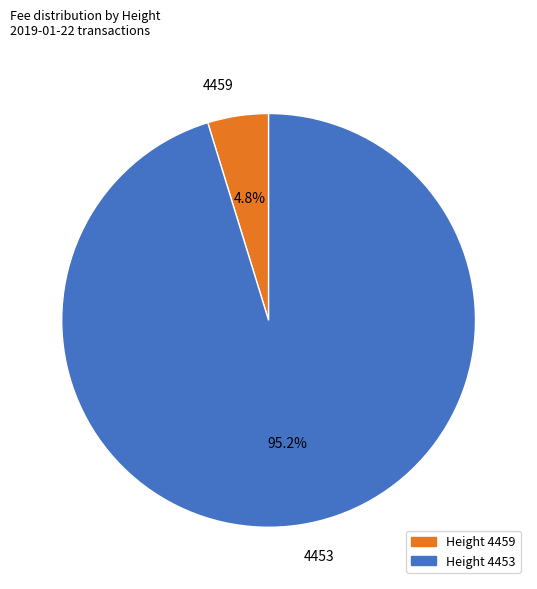

Is 4453 the majority of the pie?

Yes